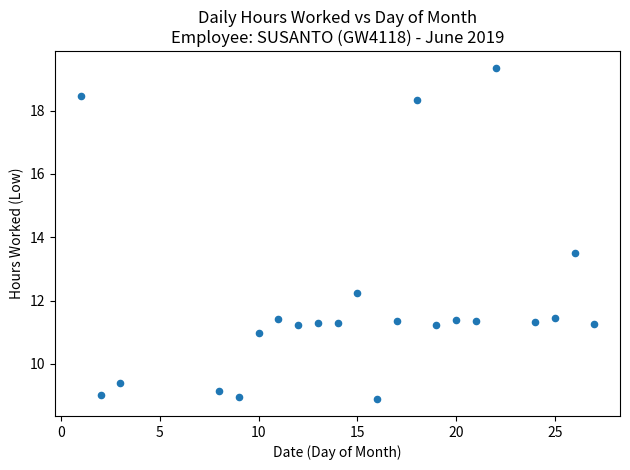

What is the range of Y values (max minus min)?

10.5